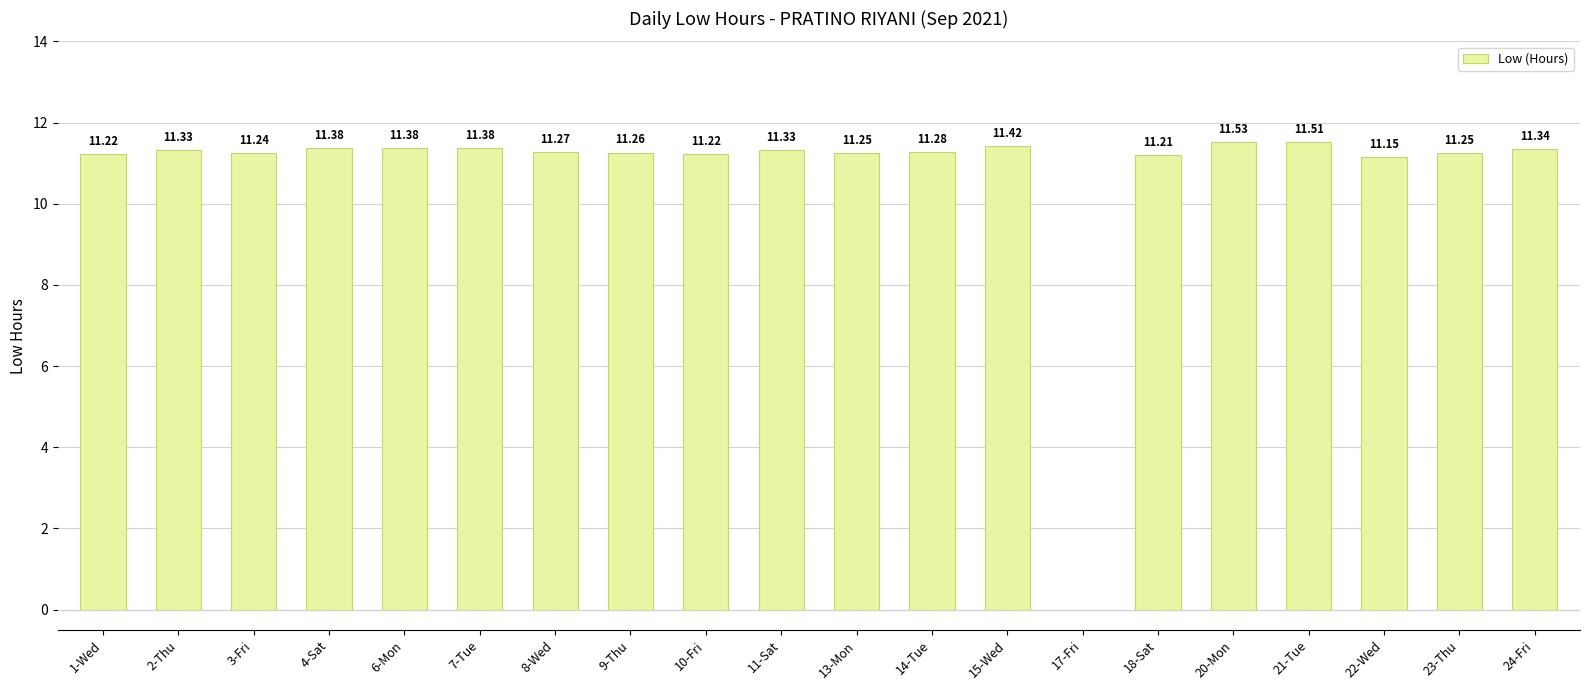

Which has a higher value, 24-Fri or 6-Mon?

6-Mon